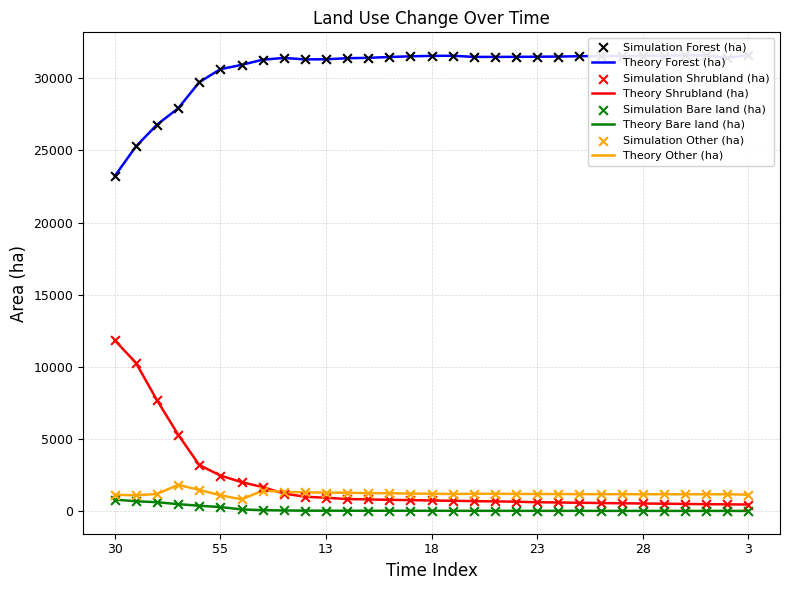

Which series has the largest total across all categories?

Forest (ha)